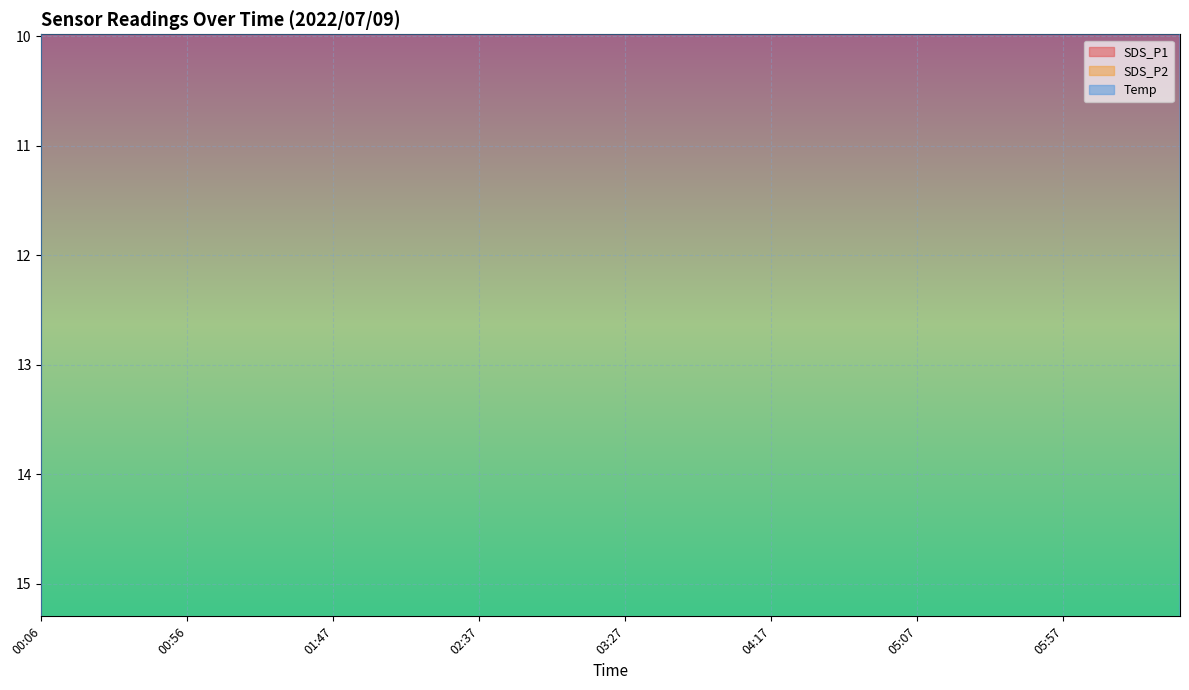

True or false: SDS_P1 has a value of 3.5 at 00:06.

True